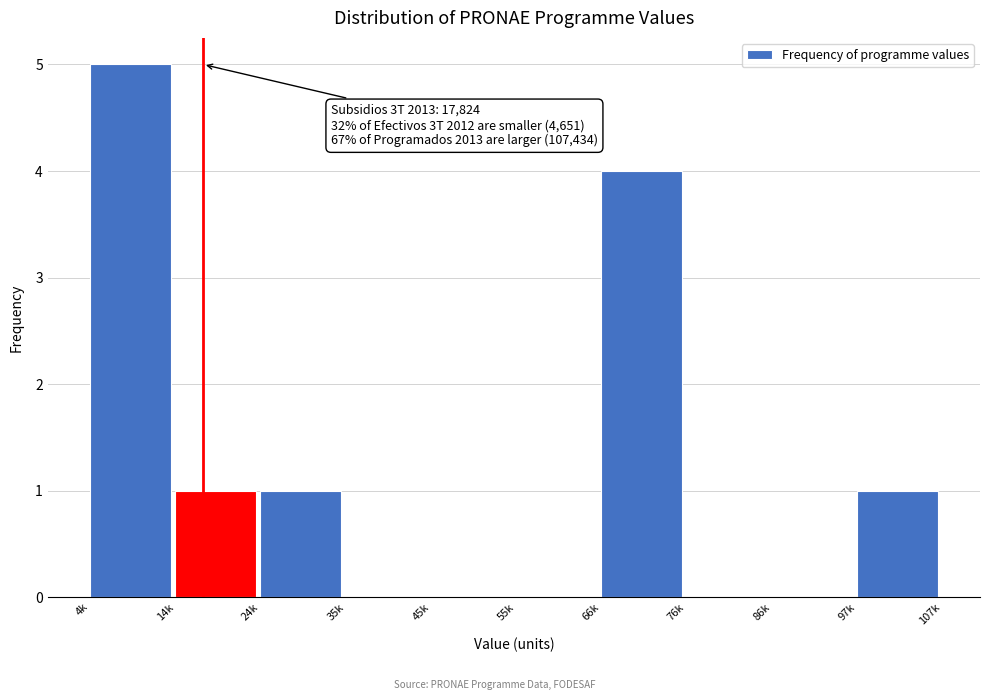

Reading left to right, extract all data points from this chart.

4k=5	14k=1	24k=1	35k=0	45k=0	55k=0	66k=4	76k=0	86k=0	97k=1